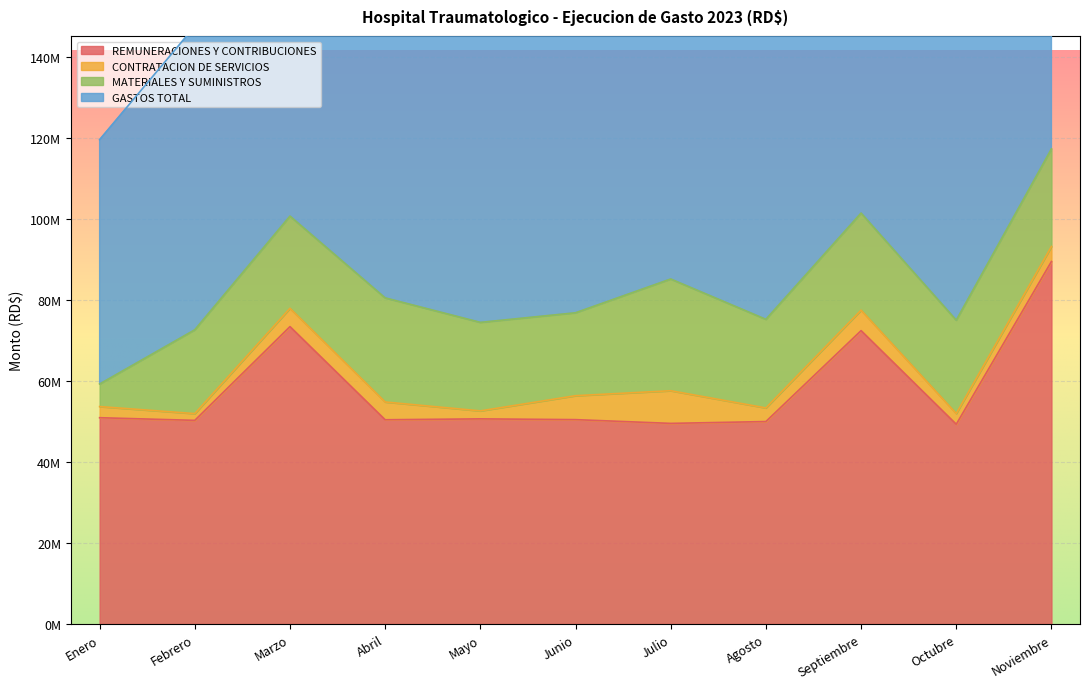

Rank the categories by GASTOS TOTAL value from highest to lowest.

Noviembre, Septiembre, Marzo, Julio, Abril, Junio, Octubre, Agosto, Mayo, Febrero, Enero